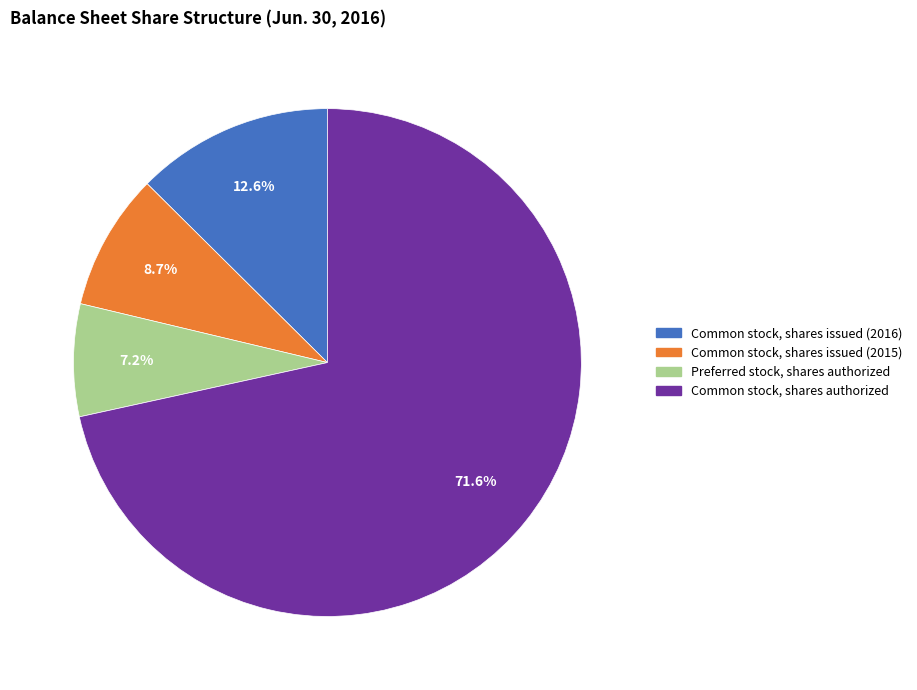

True or false: Common stock, shares issued (2015) accounts for 23% of the total.

False